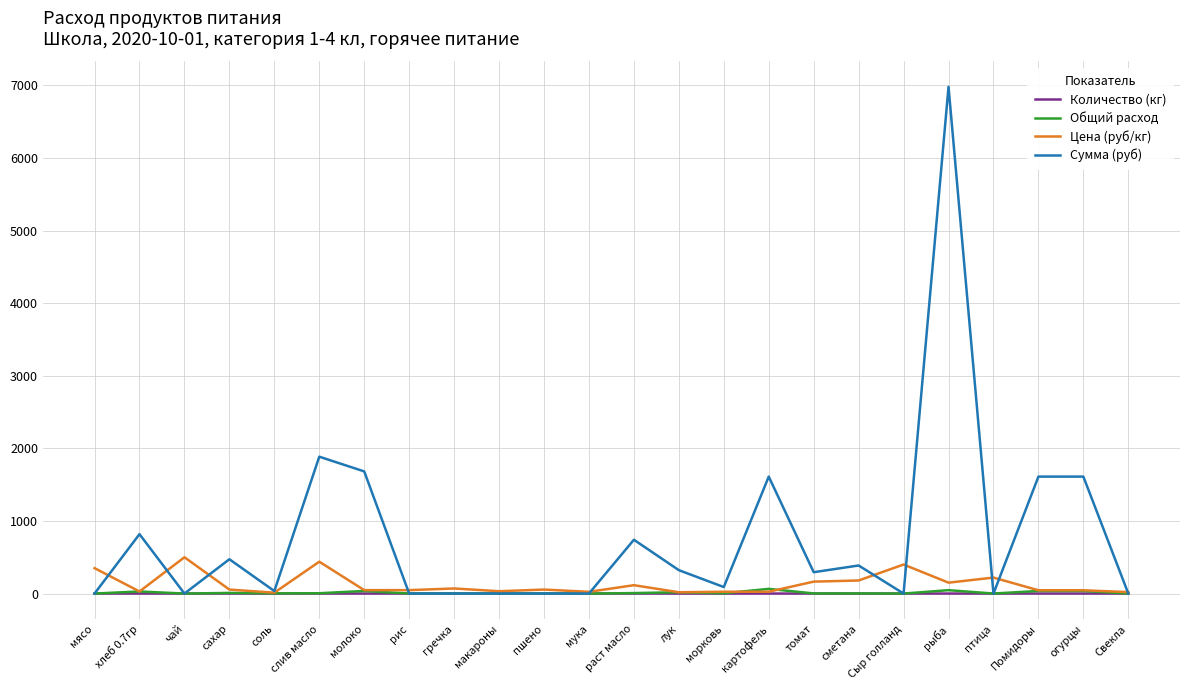

Is it true that Общий расход equals 0.0 at макароны?

True